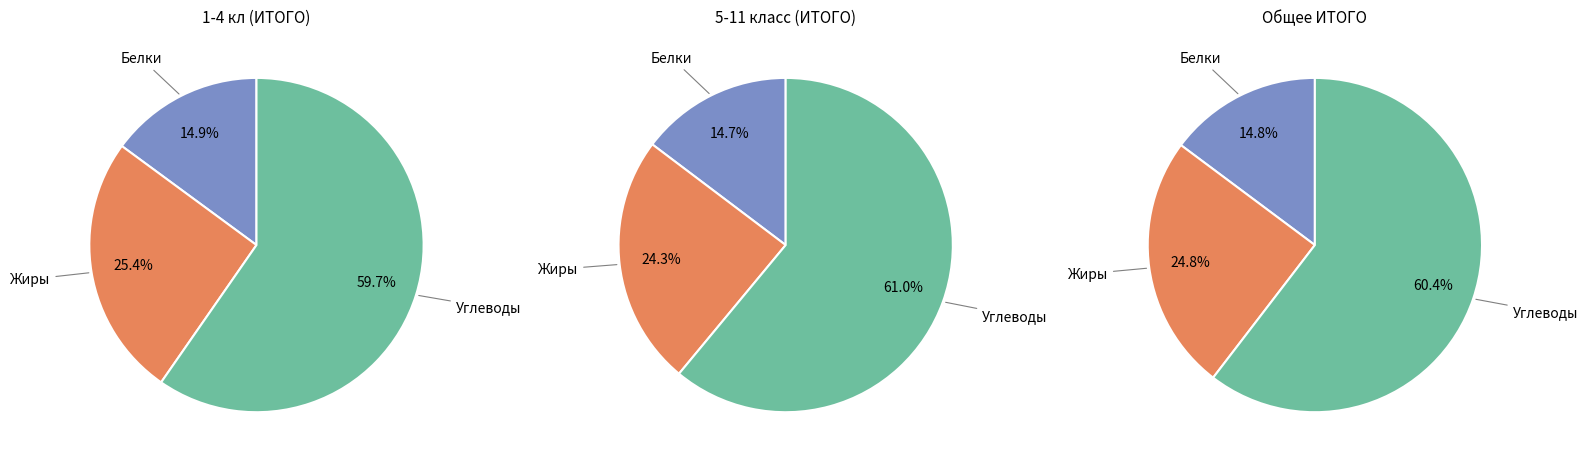

Does any single category account for the majority?

Yes